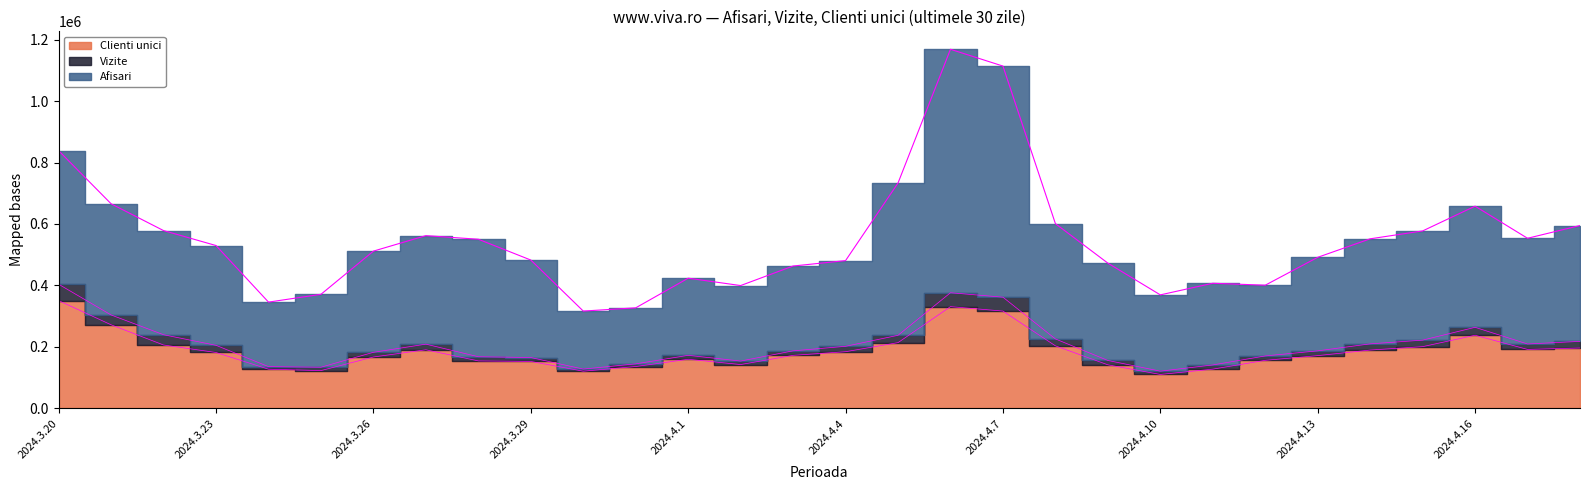

What is the value of the Vizite point at the 5th from the left?

136172